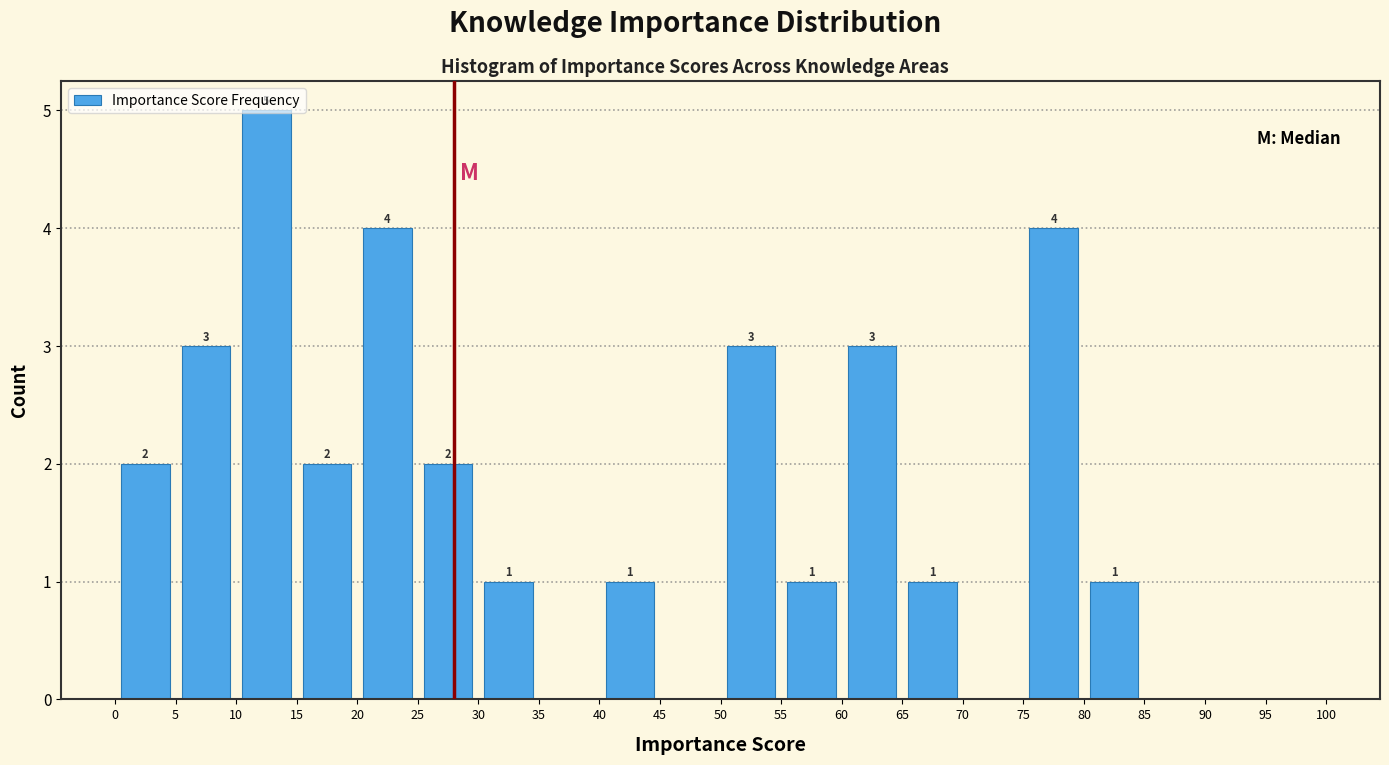

Over which range of the x-axis is the bar tallest?

10 to 15